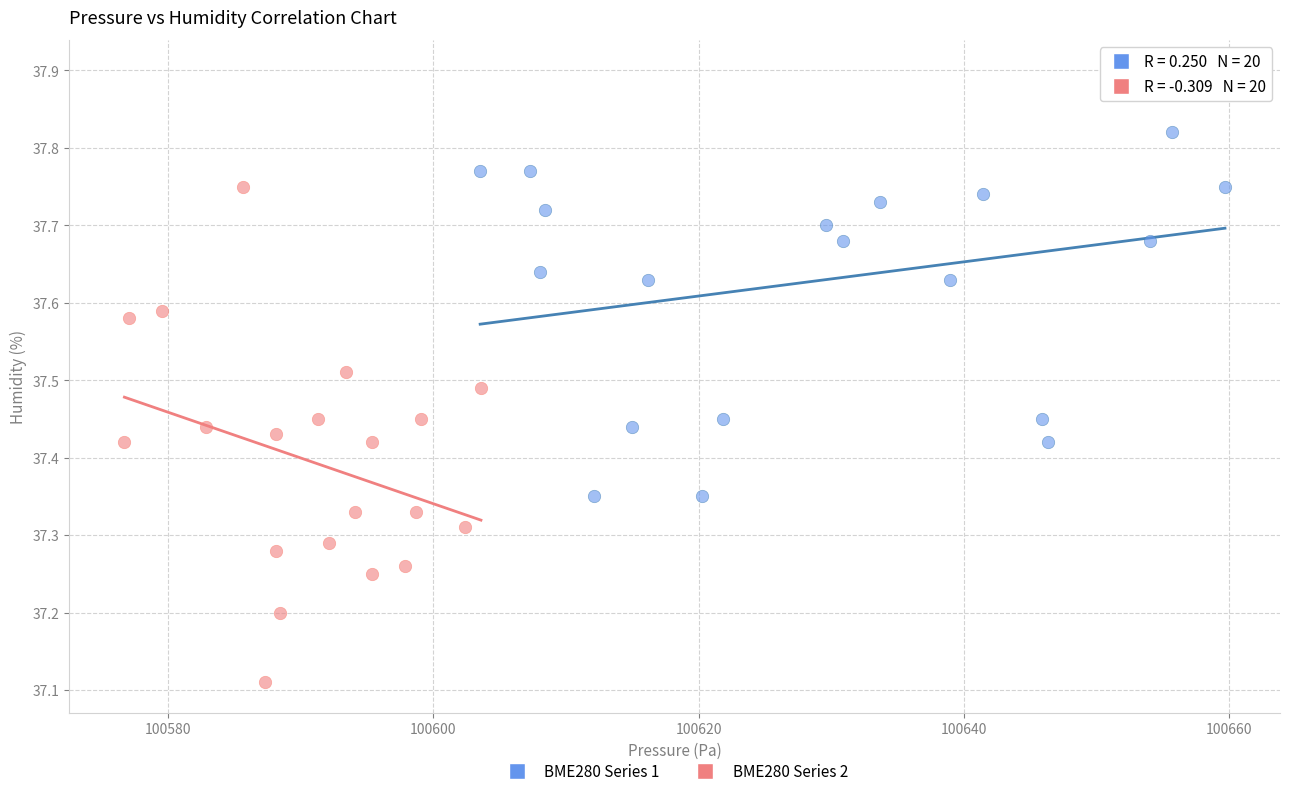

What are all the series names shown in the legend?

BME280 Series 1, BME280 Series 2